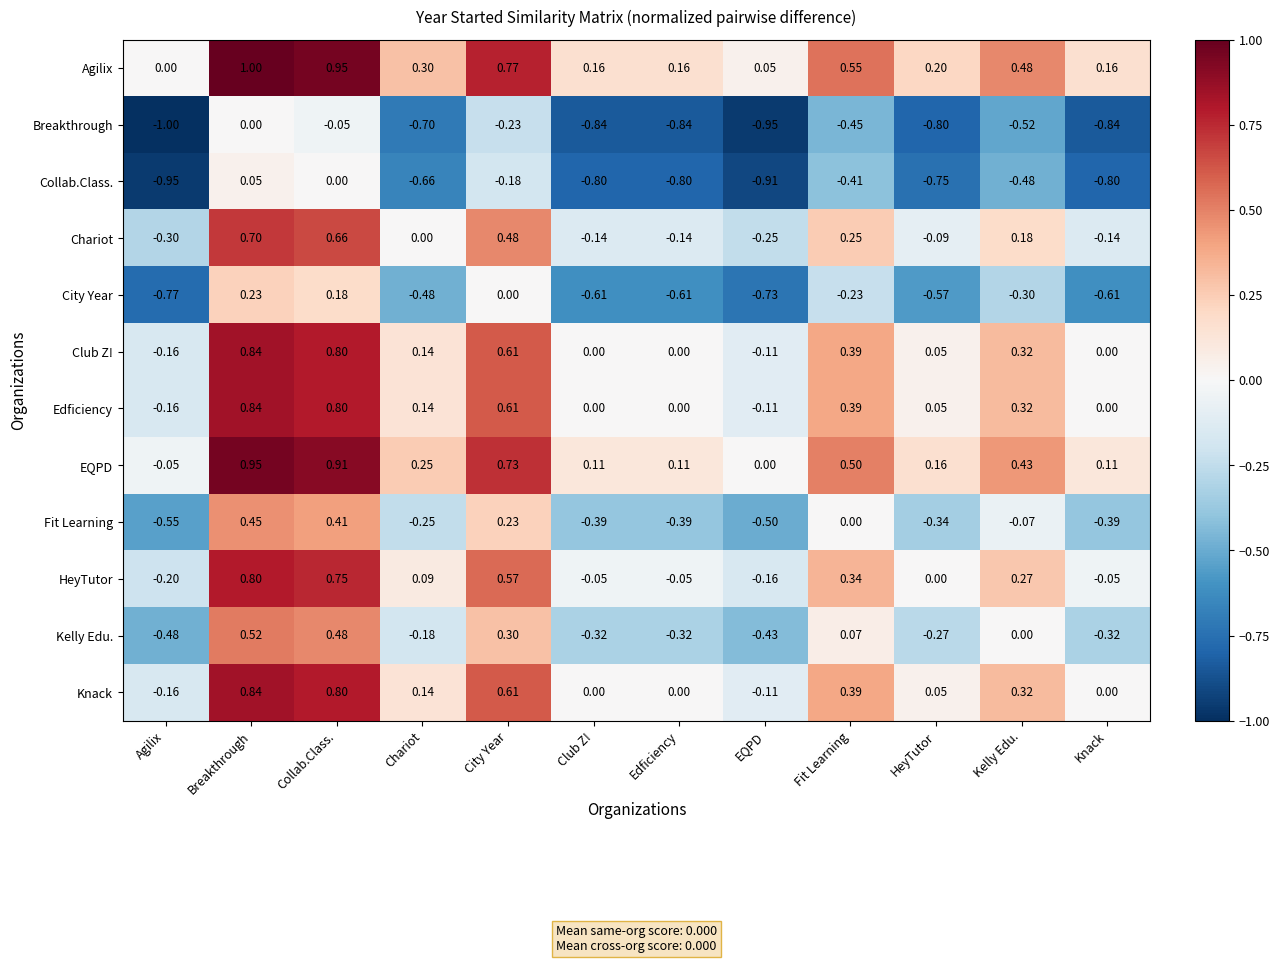

Where does the Chariot series first go above 0?

Breakthrough